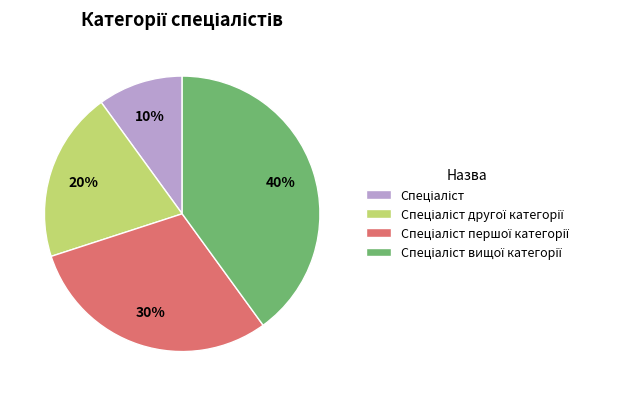

Is there a majority slice in this chart?

No